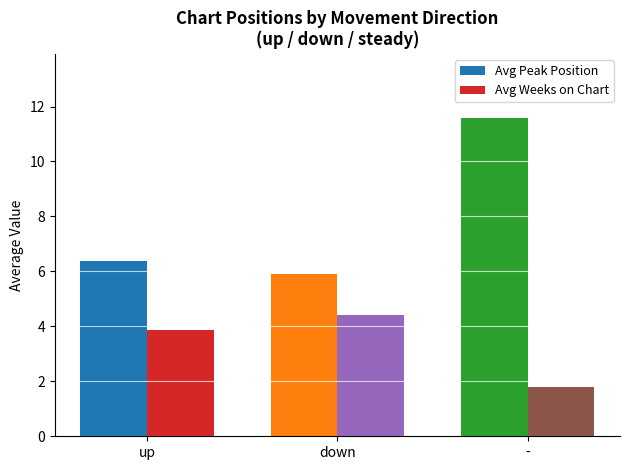

Which series changed the most between down and -?

Avg Peak Position